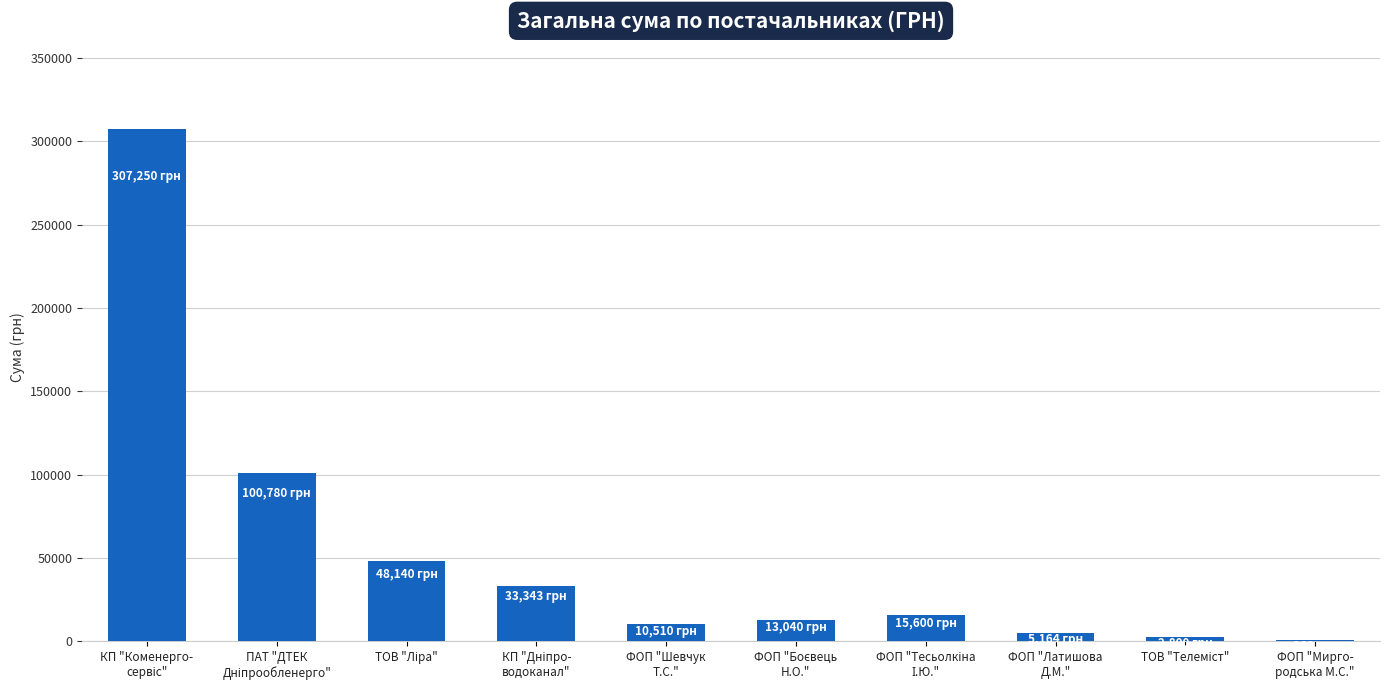

What is the greatest value displayed?

307249.7